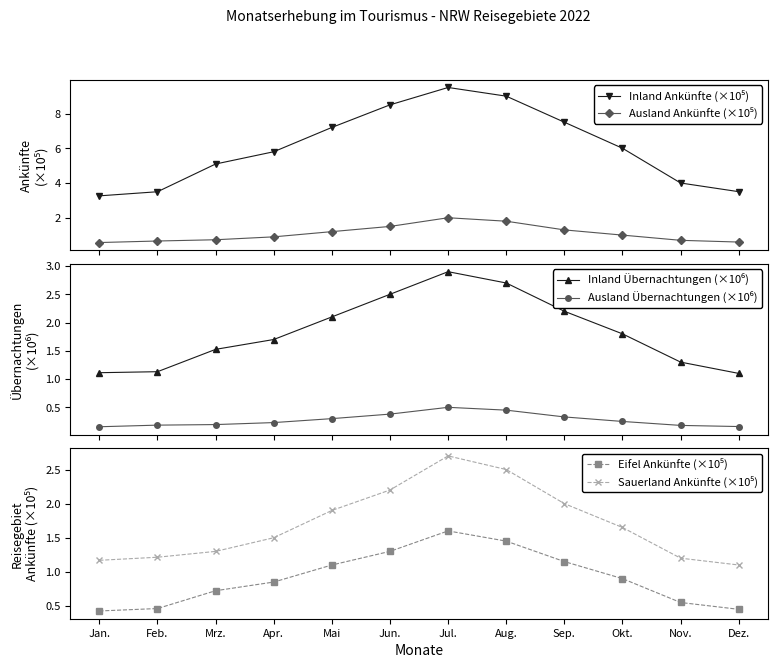

At which label is Eifel Ankünfte (×10⁵) closest to 1?

Okt.